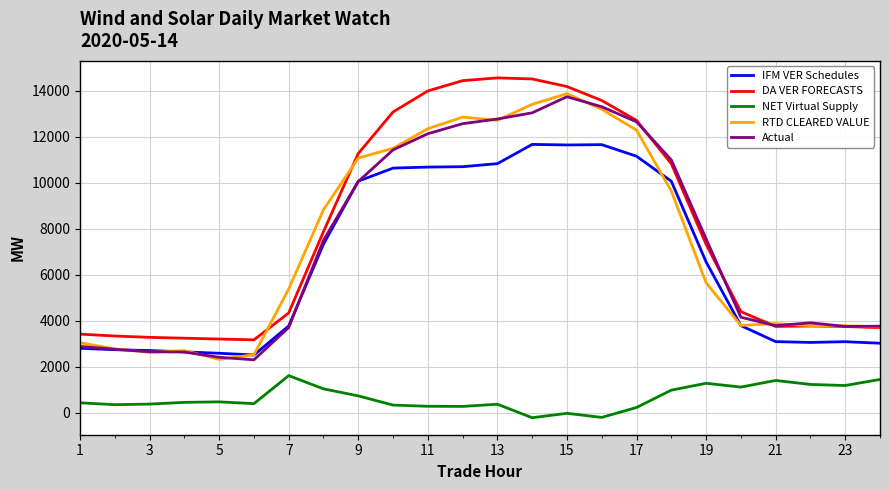

True or false: NET Virtual Supply and RTD CLEARED VALUE intersect in this chart.

False